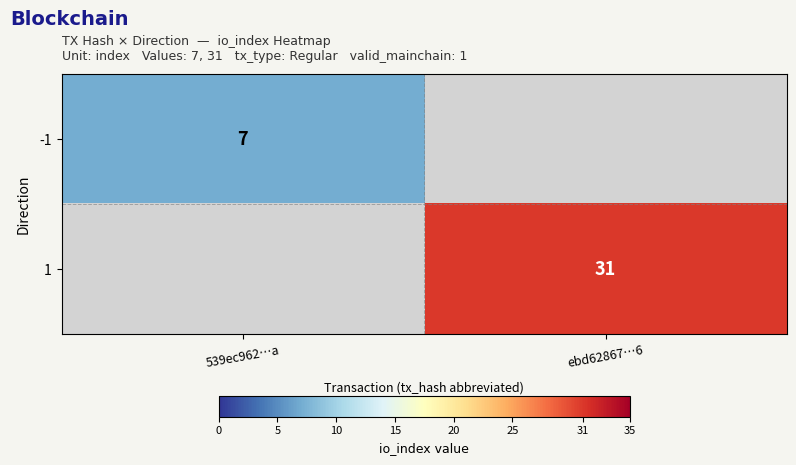

Is it true that 1 equals 31 at ebd62867…6?

True